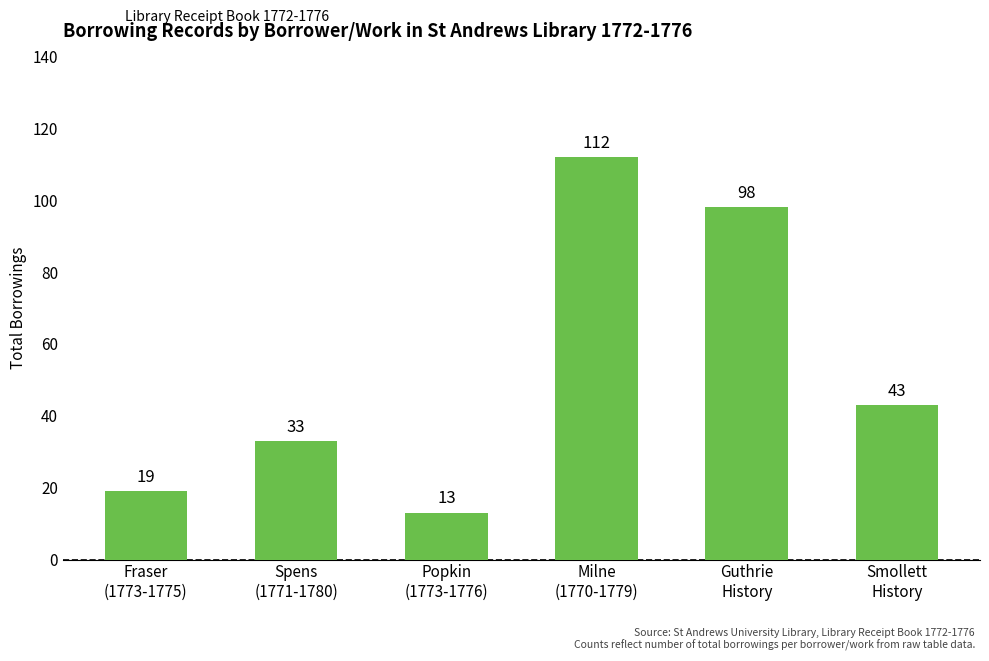

Which label corresponds to the smallest value in the chart?

Popkin
(1773-1776)